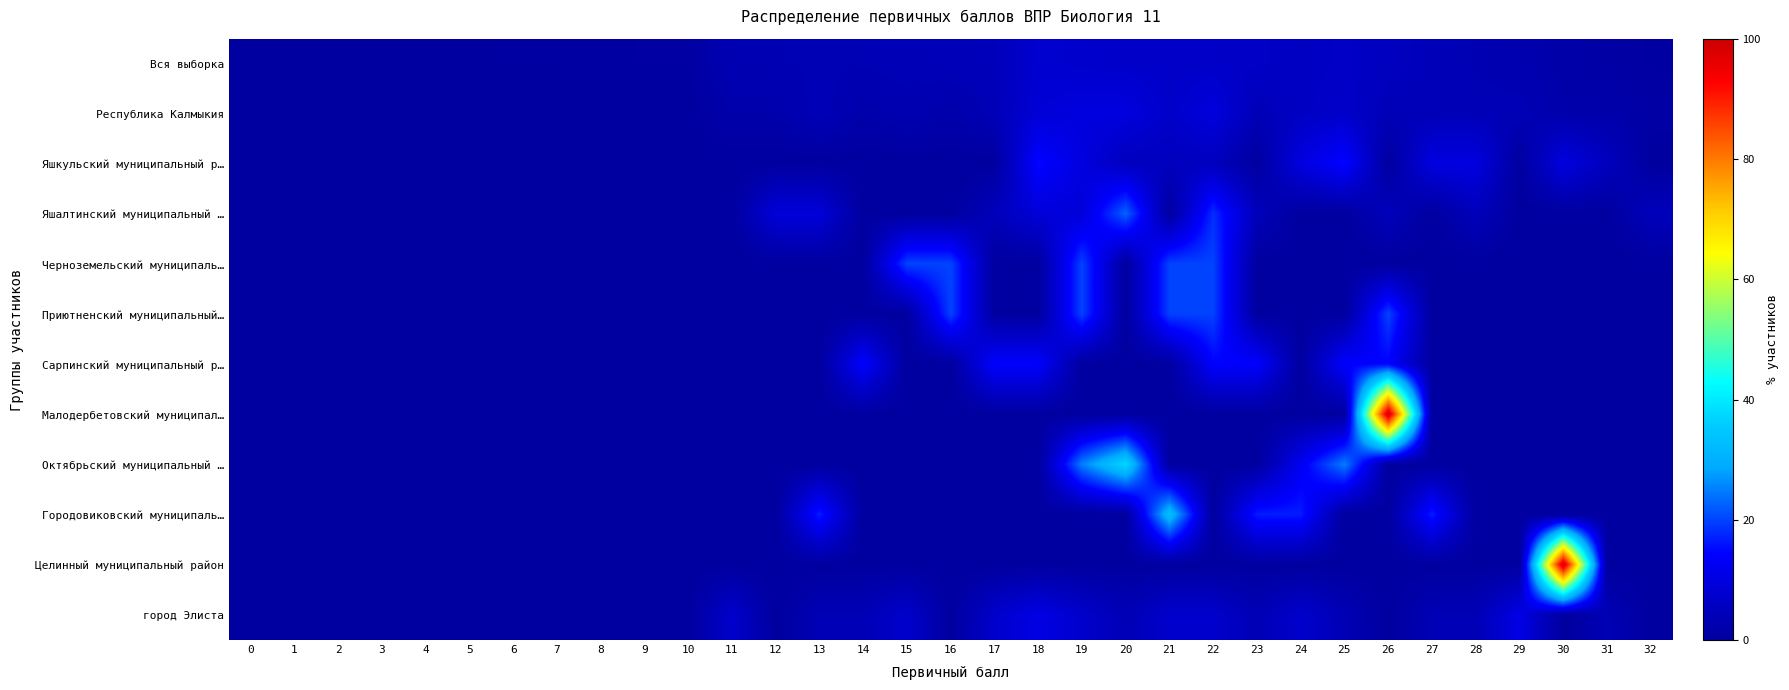

List the series in order of their peak value, highest first.

Малодербетовский муниципал…, Целинный муниципальный район, Октябрьский муниципальный …, Городовиковский муниципаль…, Яшалтинский муниципальный …, Черноземельский муниципаль…, Приютненский муниципальный…, Яшкульский муниципальный р…, Сарпинский муниципальный р…, город Элиста, Республика Калмыкия, Вся выборка